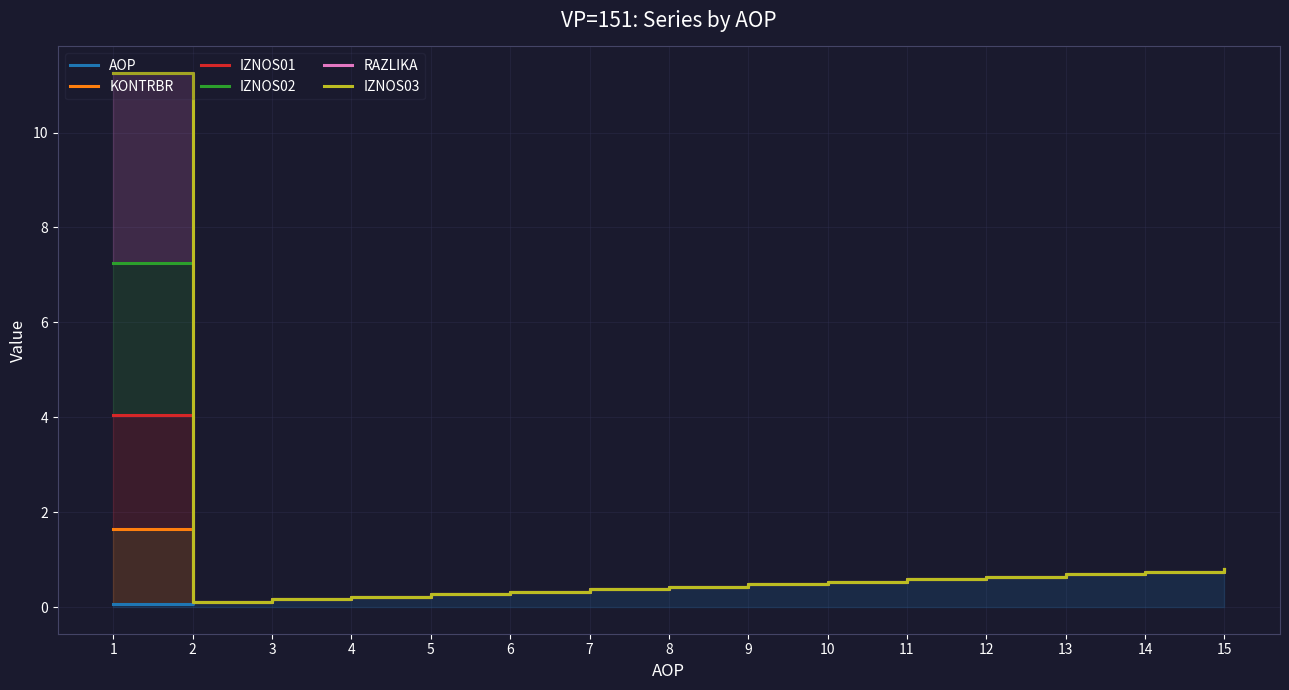

List the series in order of their peak value, lowest first.

AOP, KONTRBR, IZNOS01, IZNOS02, RAZLIKA, IZNOS03